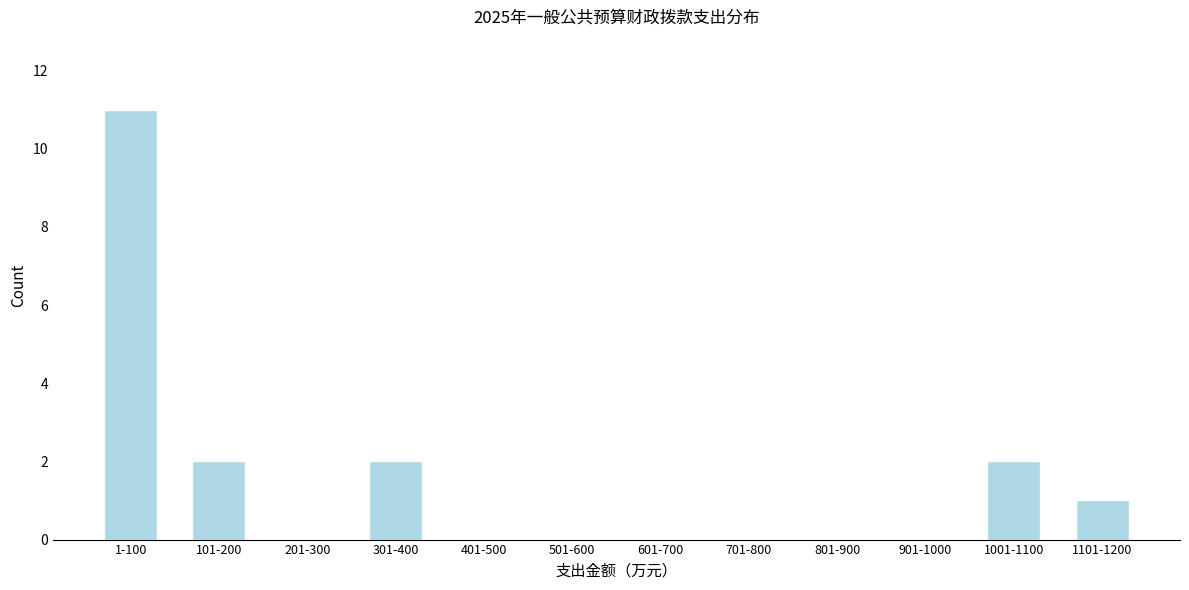

Reading left to right, extract all data points from this chart.

1-100=11	101-200=2	201-300=0	301-400=2	401-500=0	501-600=0	601-700=0	701-800=0	801-900=0	901-1000=0	1001-1100=2	1101-1200=1